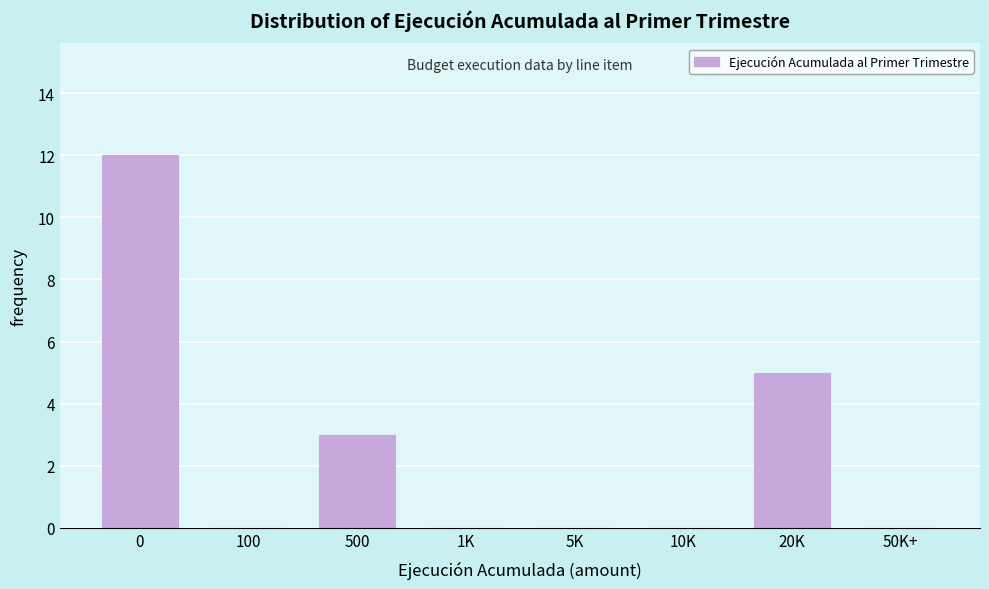

Reading left to right, extract all data points from this chart.

0=12	100=0	500=3	1K=0	5K=0	10K=0	20K=5	50K+=0